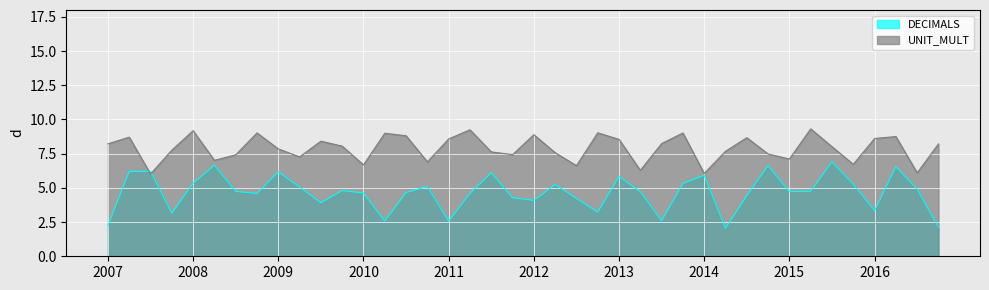

What is the label of the 22nd point from the right?

2011-Q3